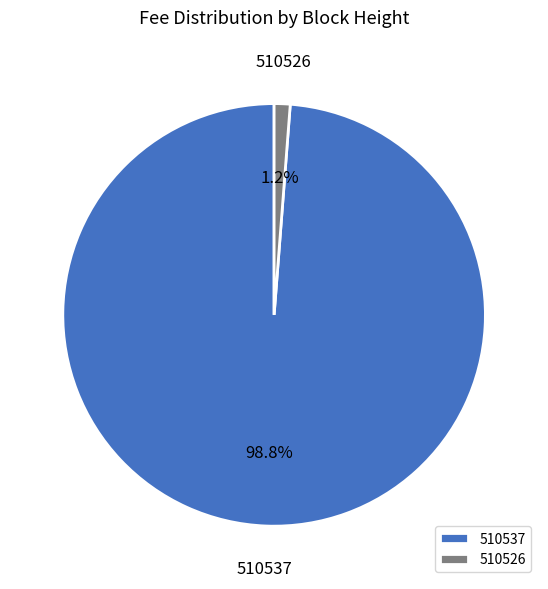

The 510537 slice represents 99% of the pie. True or false?

True